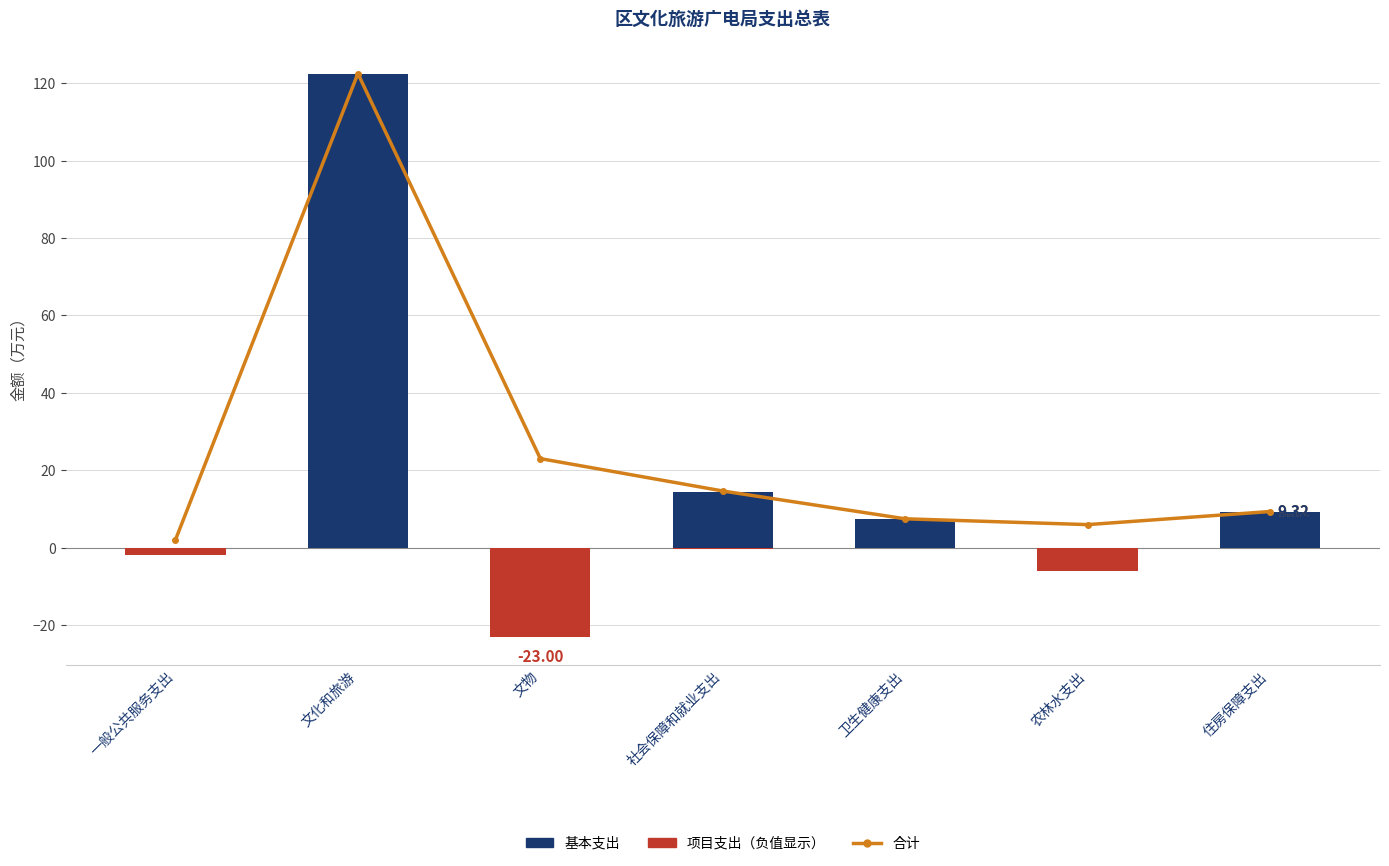

Count the number of categories in the chart.

7